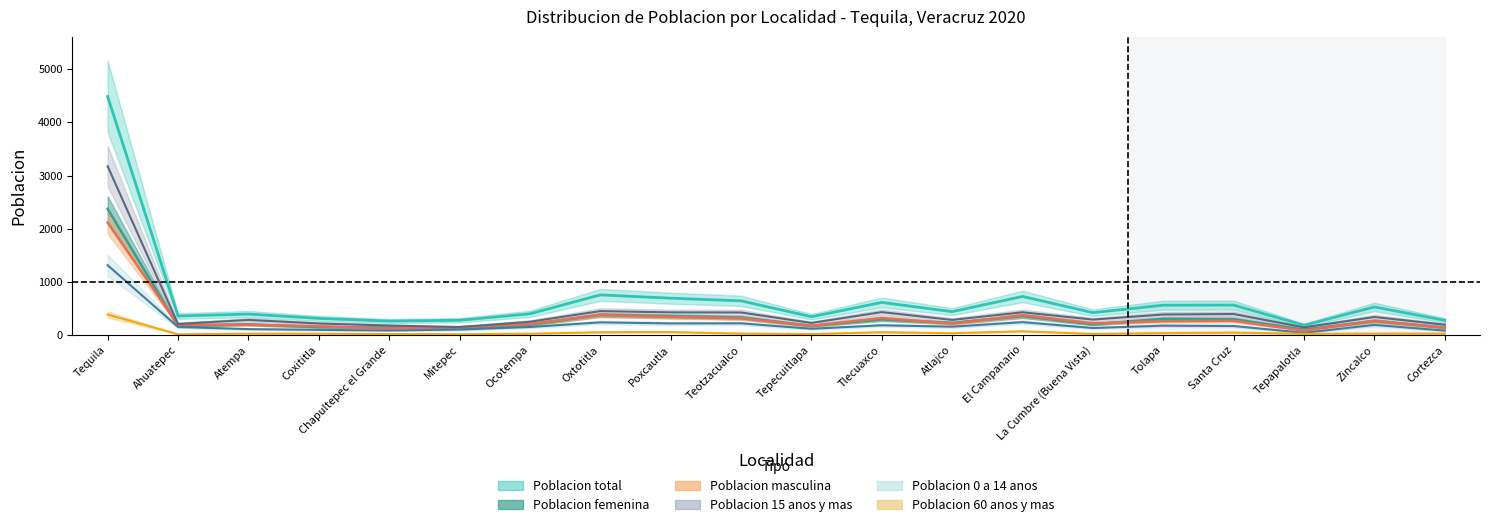

True or false: Poblacion 60 anos y mas has a value of 22 at Tepapalotla.

True